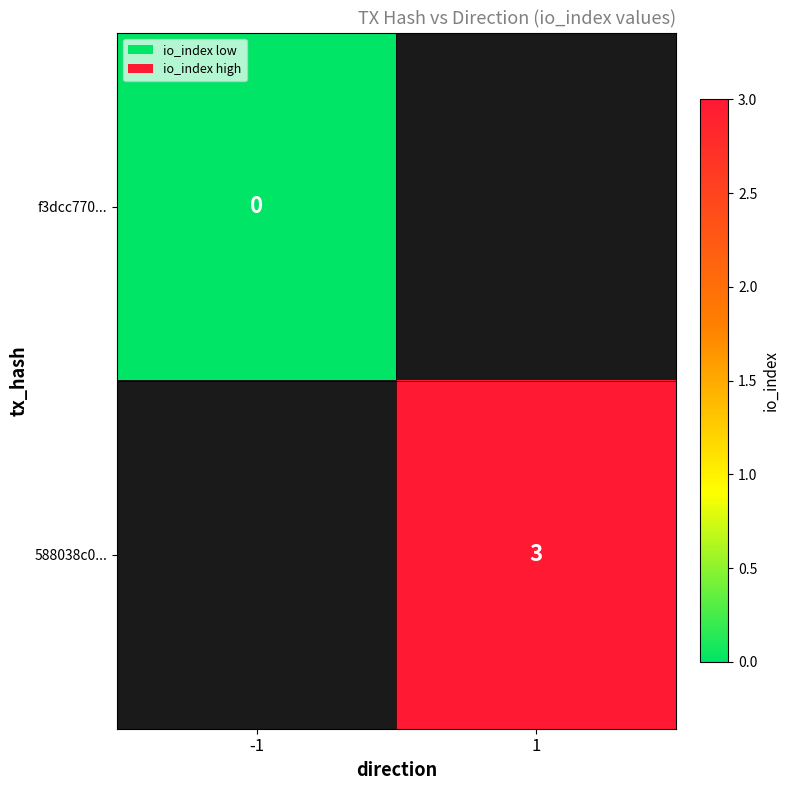

The 588038c0... series shows 3 at 1. True or false?

True